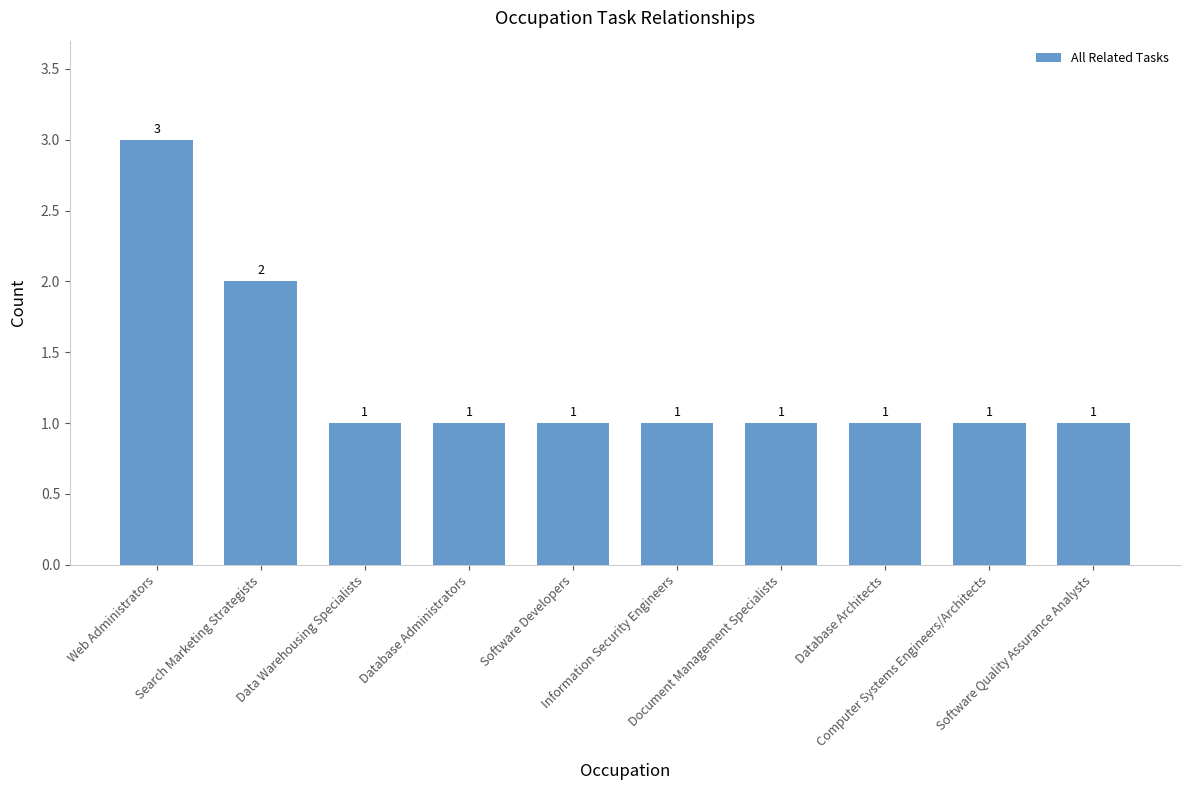

What is the label of the 6th bar from the right?

Software Developers